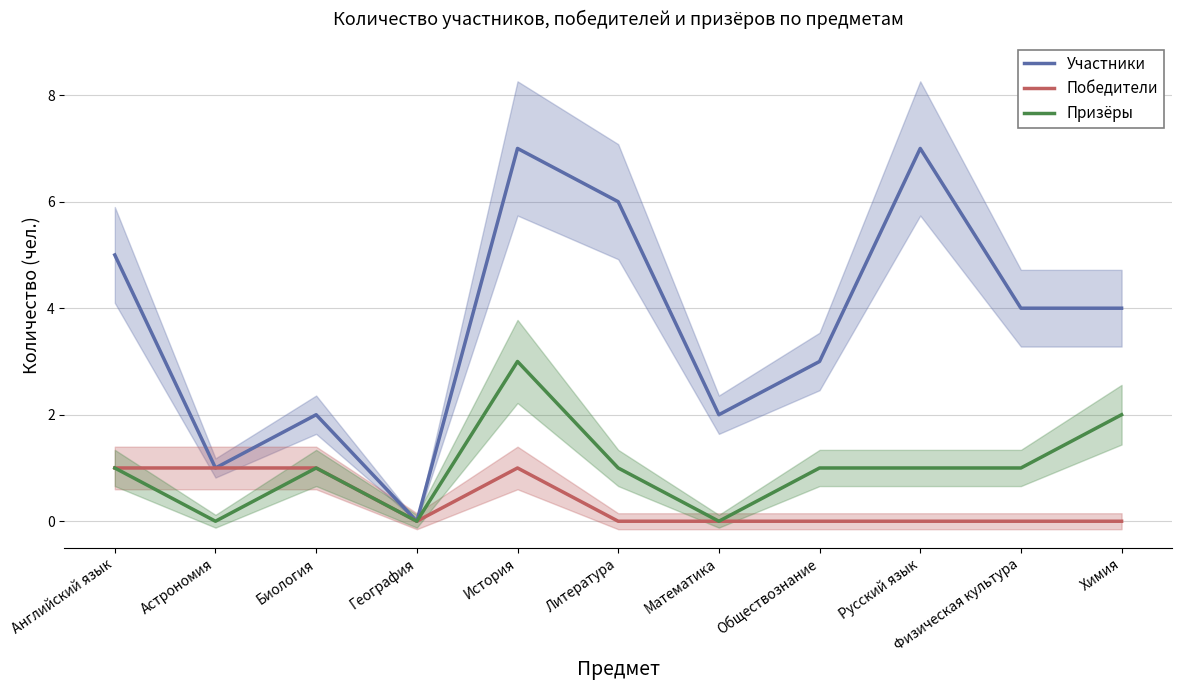

List the series in order of their peak value, lowest first.

Победители, Призёры, Участники